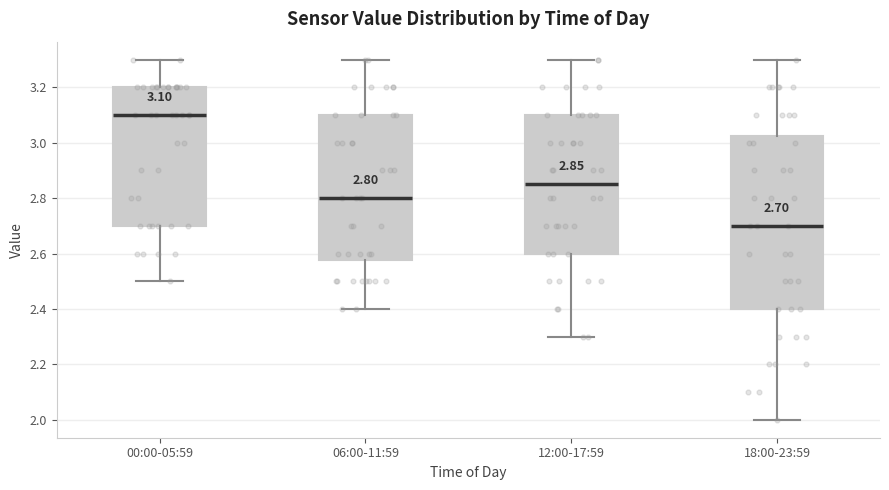

Which box's median line is the lowest?

18:00-23:59